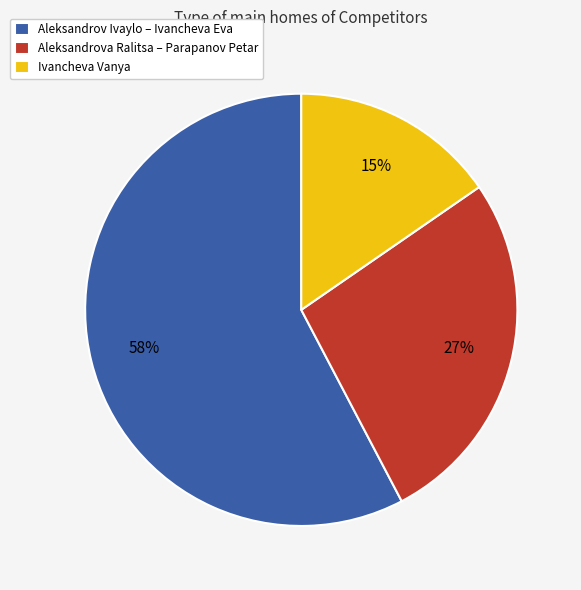

Approximately how many times larger is the value at Aleksandrova Ralitsa – Parapanov Petar compared to Aleksandrov Ivaylo – Ivancheva Eva?

0.5